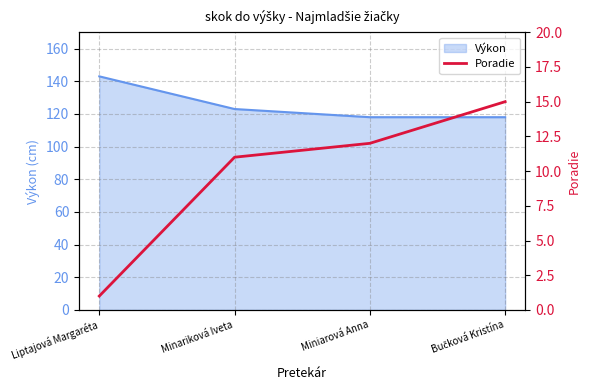

The chart shows a value of 7 at Miniarová Anna. True or false?

False